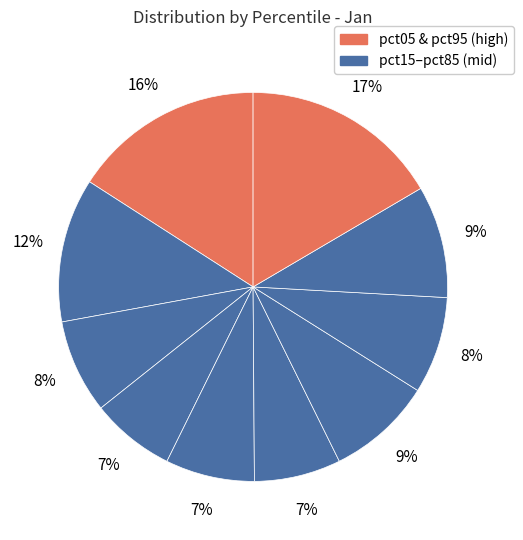

How many slices are in this pie chart?

10